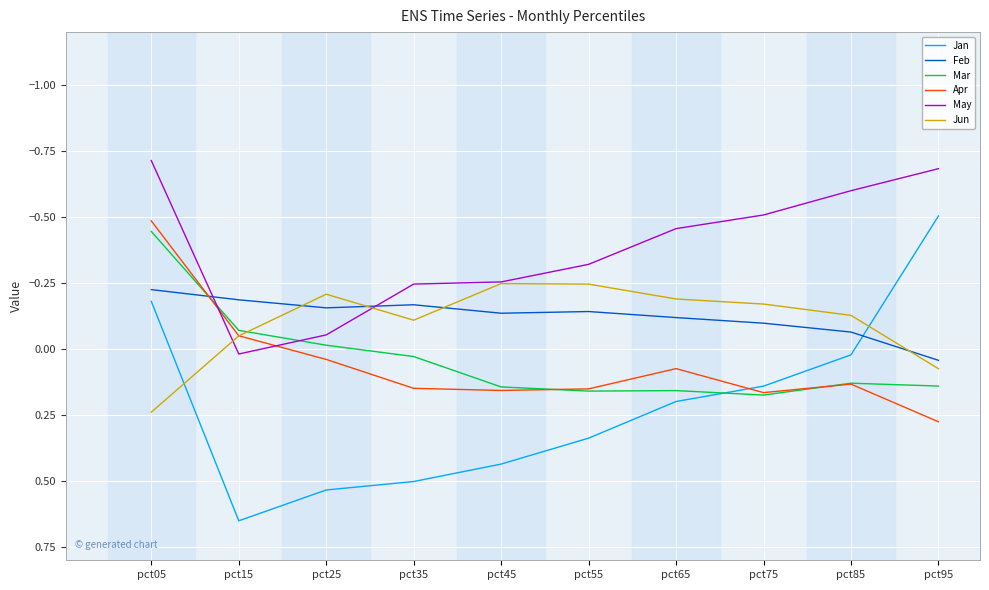

Which series changed the most between pct25 and pct65?

May